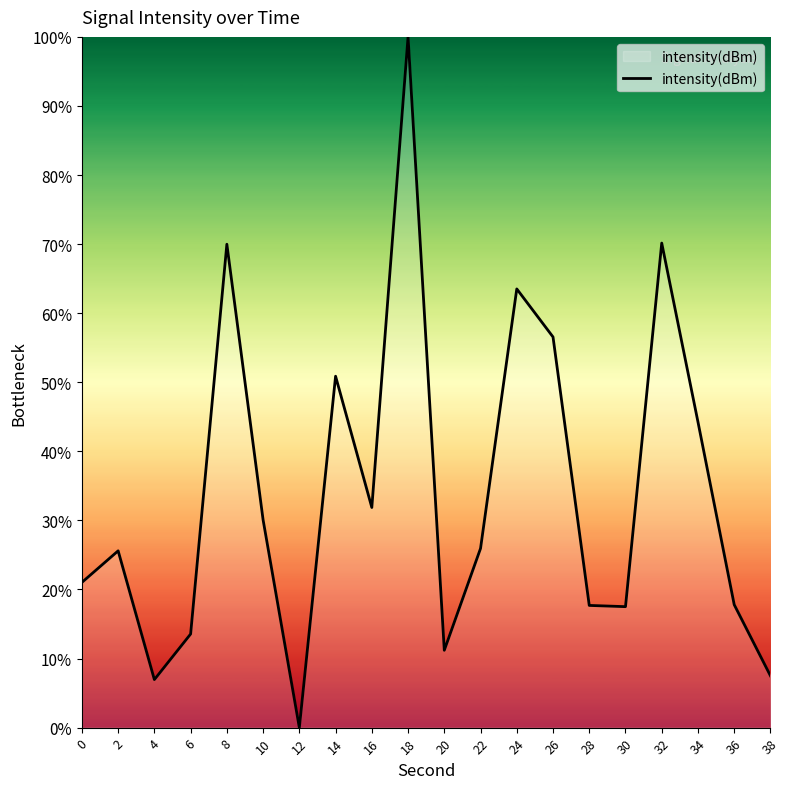

Which category has the lowest value across all series?

12